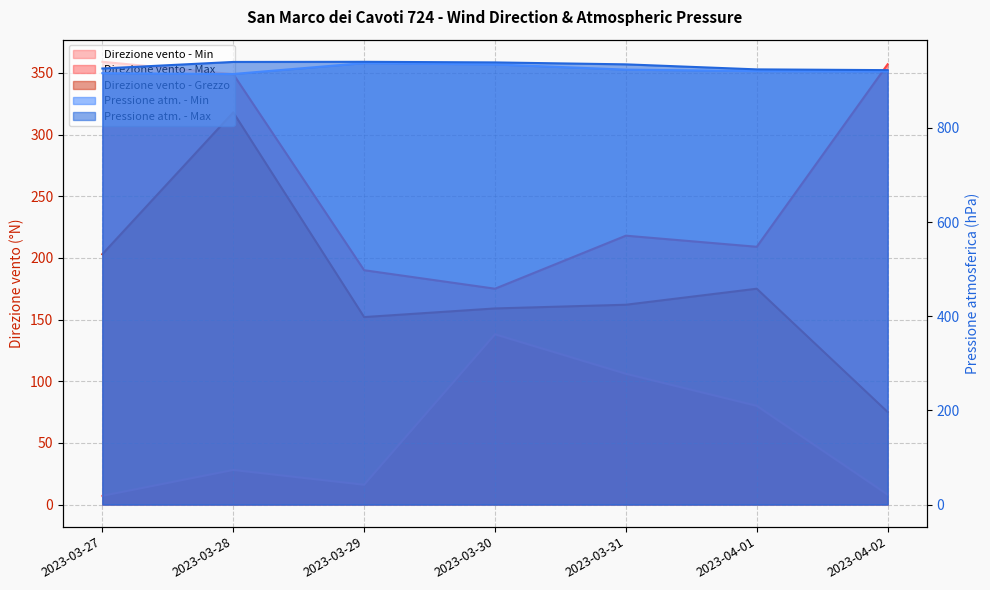

Where is Pressione atm. - Max nearest to the value 931?

2023-03-31